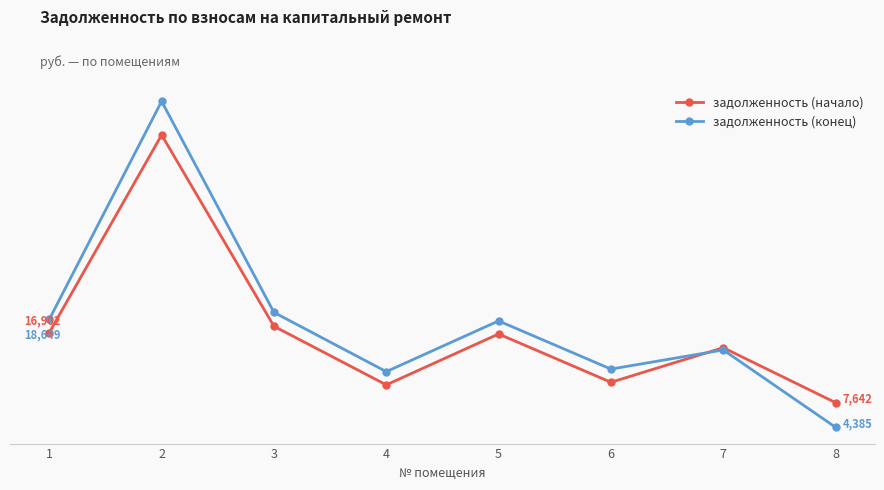

At which category does the chart reach its peak across all series?

2